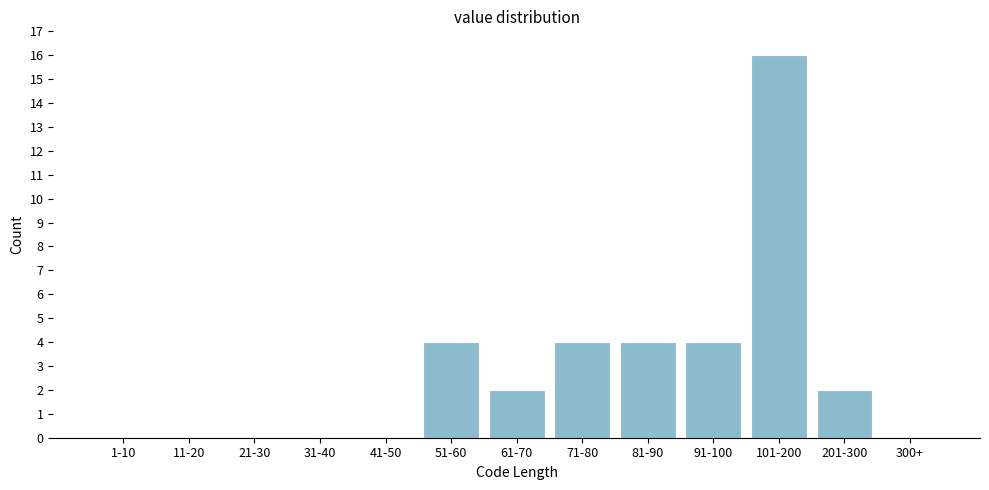

Reading left to right, what are all the values shown in this chart?

1-10=0	11-20=0	21-30=0	31-40=0	41-50=0	51-60=4	61-70=2	71-80=4	81-90=4	91-100=4	101-200=16	201-300=2	300+=0